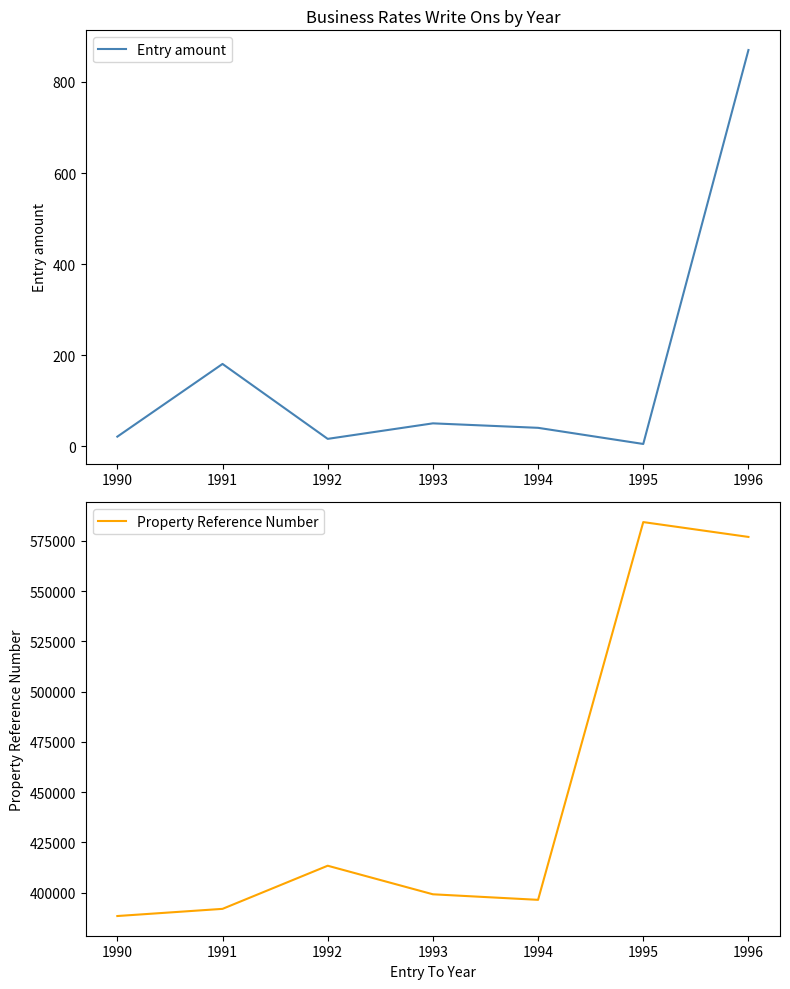

True or false: Property Reference Number has more than 1 interior local peaks.

True